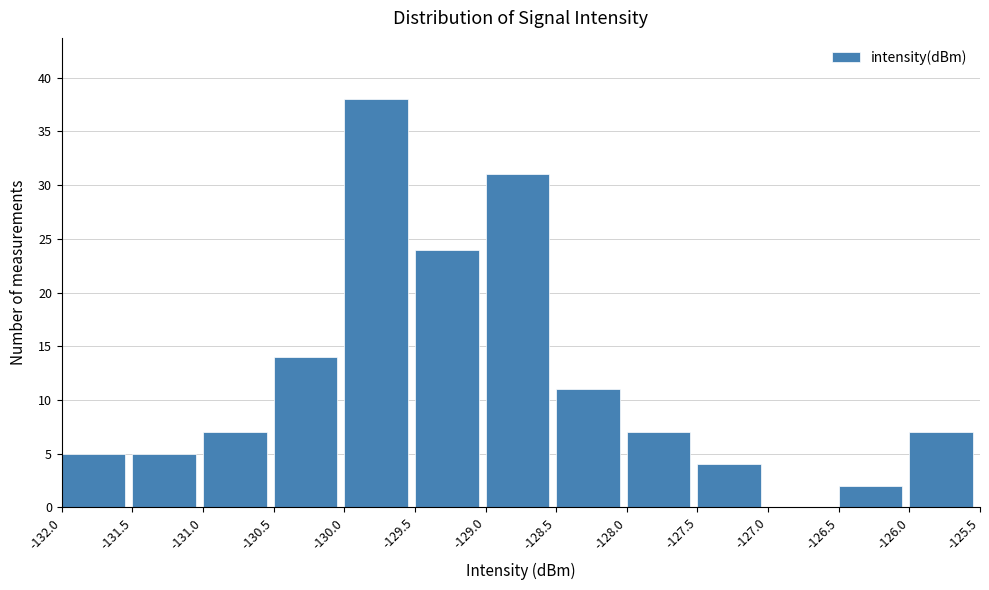

Reading left to right, list every bar in this chart as the range it spans on the x-axis followed by its height. The values are not printed on the chart, so give them approximately, as read against the axis.

-132.0 to -131.5: 5
-131.5 to -131.0: 5
-131.0 to -130.5: 7
-130.5 to -130.0: 14
-130.0 to -129.5: 38
-129.5 to -129.0: 24
-129.0 to -128.5: 31
-128.5 to -128.0: 11
-128.0 to -127.5: 7
-127.5 to -127.0: 4
-127.0 to -126.5: 0
-126.5 to -126.0: 2
-126.0 to -125.5: 7